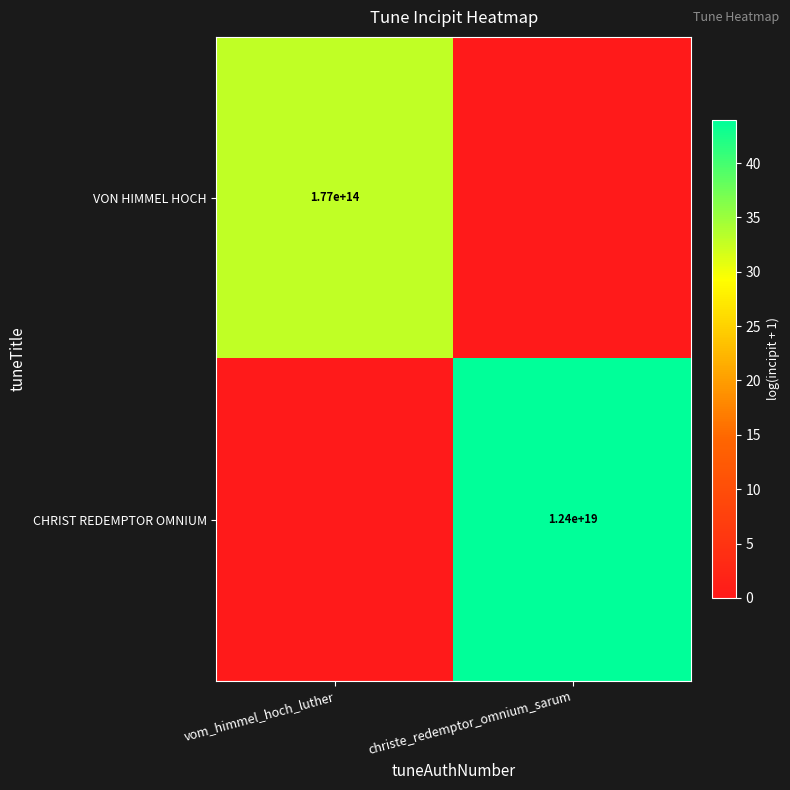

The CHRIST REDEMPTOR OMNIUM series shows 3510301262032163328 at christe_redemptor_omnium_sarum. True or false?

False